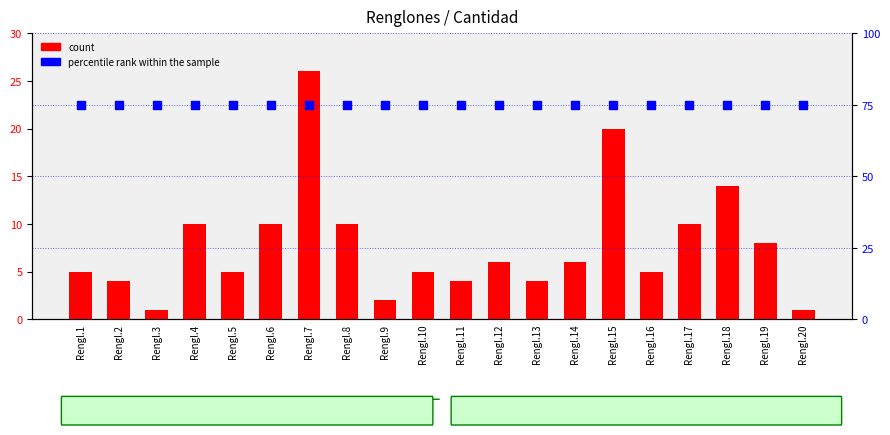

What is the total value across all series at Rengl.12?

81